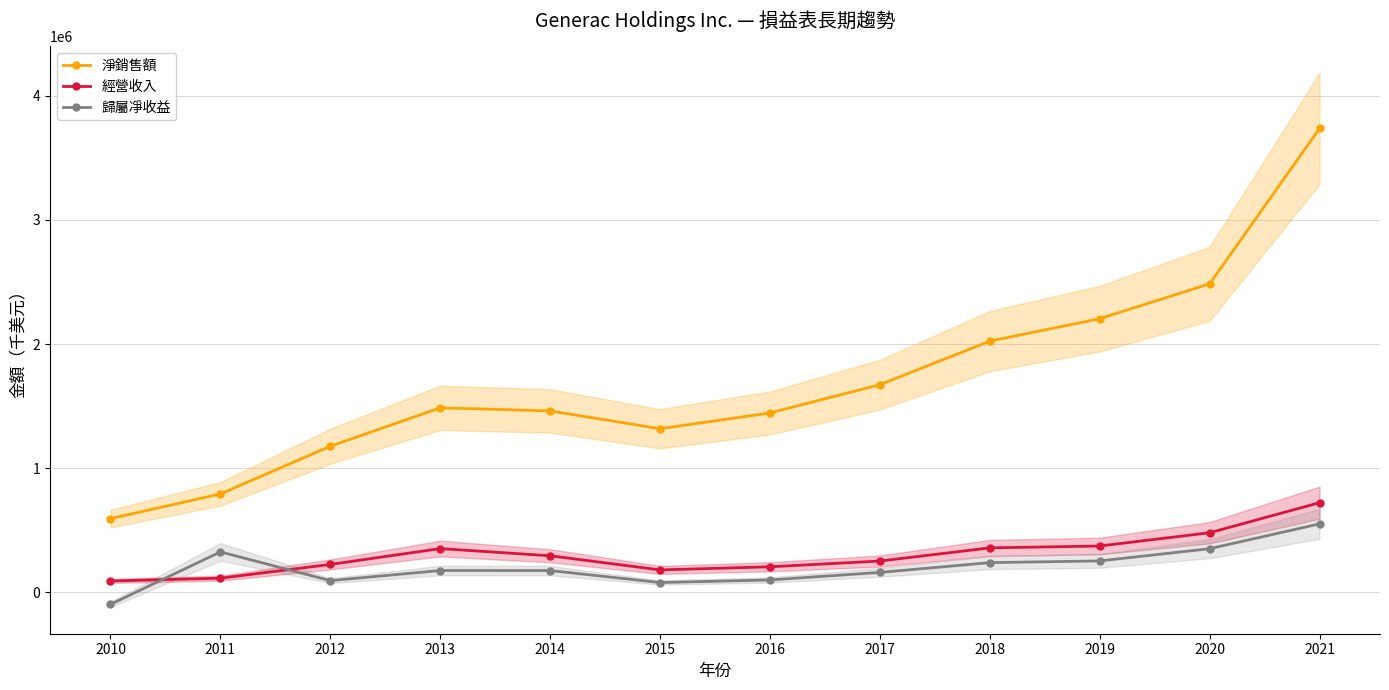

Is the value of 歸屬凈收益 at 2011 greater than the value of 淨銷售額 at 2019?

No